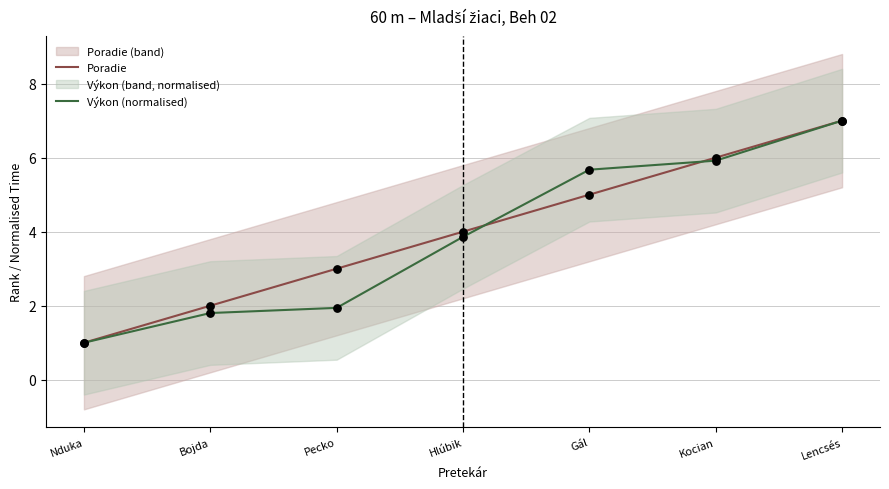

What are all the series names shown in the legend?

Poradie, Výkon (normalised)